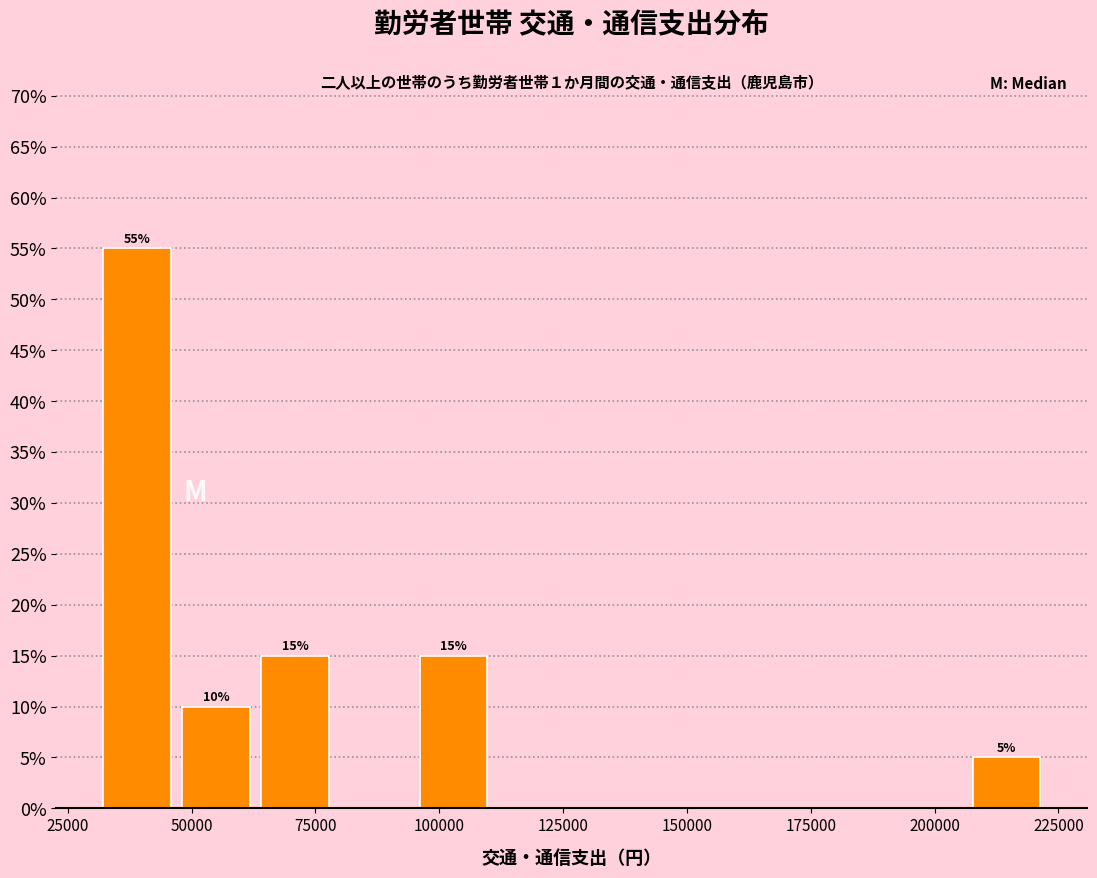

Read against the x-axis, roughly where is the centre of the tallest bar?

40000